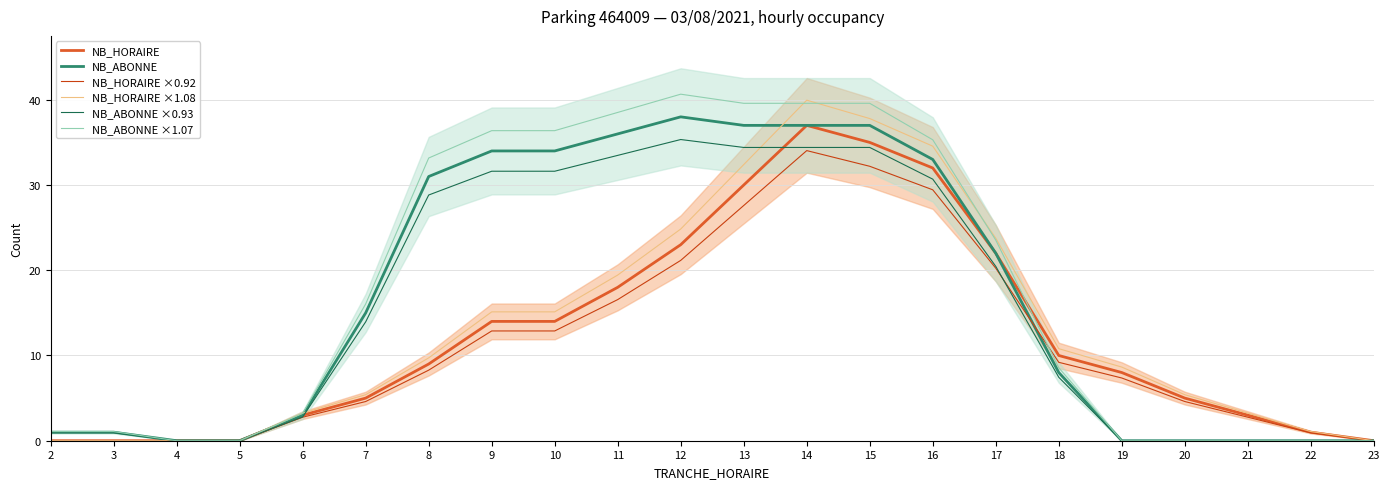

What are all the series names shown in the legend?

NB_HORAIRE, NB_ABONNE, NB_HORAIRE ×0.92, NB_HORAIRE ×1.08, NB_ABONNE ×0.93, NB_ABONNE ×1.07